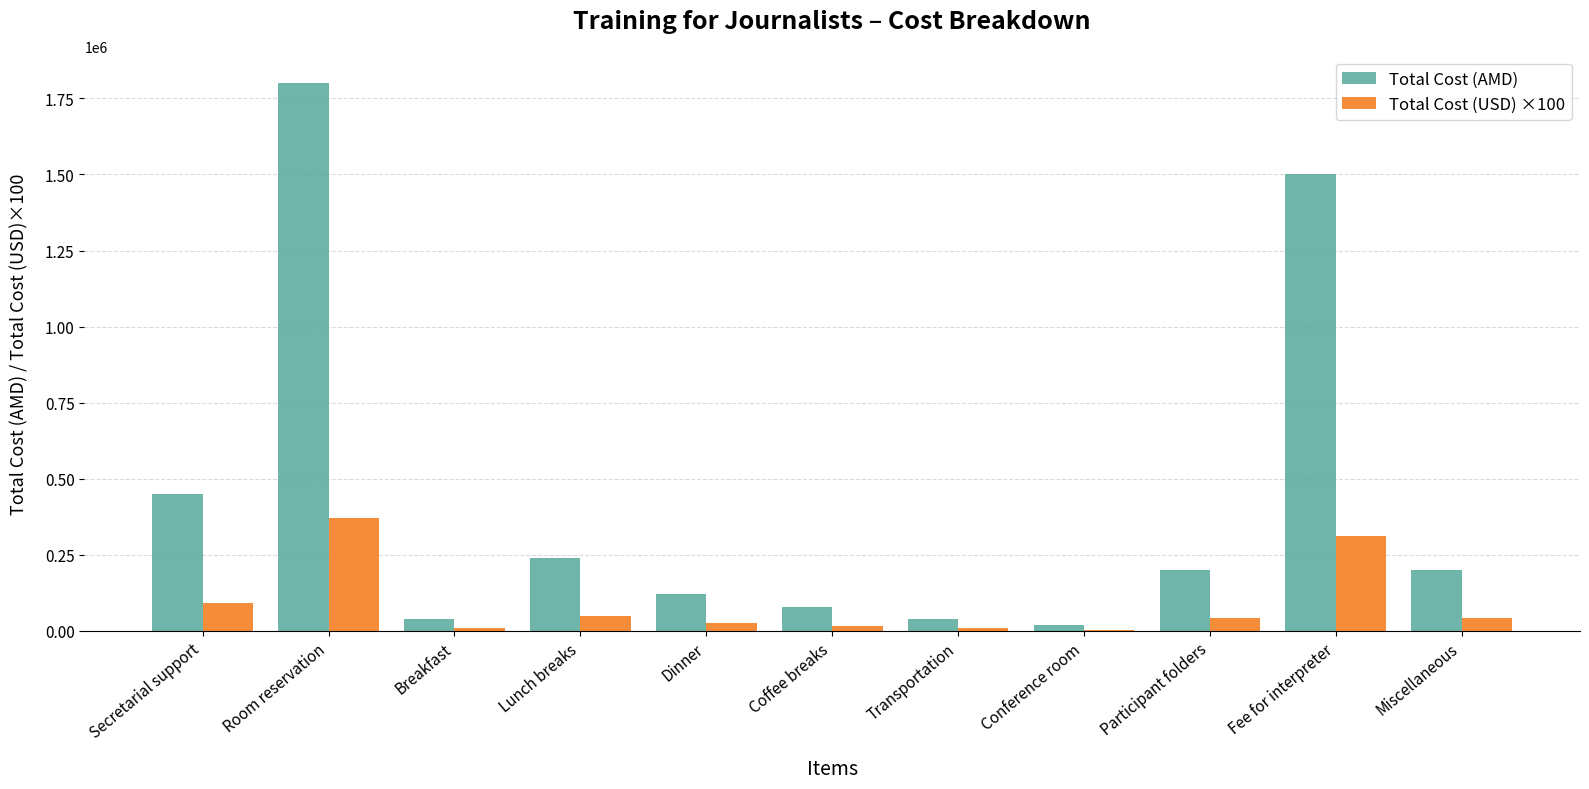

Which series changed the most between Conference room and Fee for interpreter?

Total Cost (AMD)